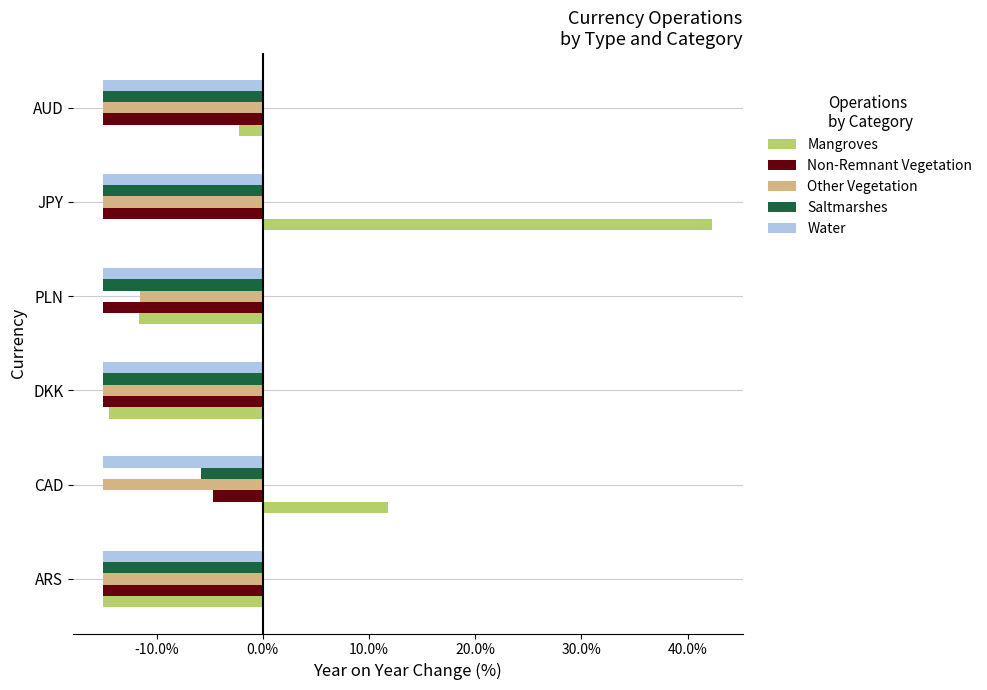

What are all the series names shown in the legend?

Mangroves, Non-Remnant Vegetation, Other Vegetation, Saltmarshes, Water